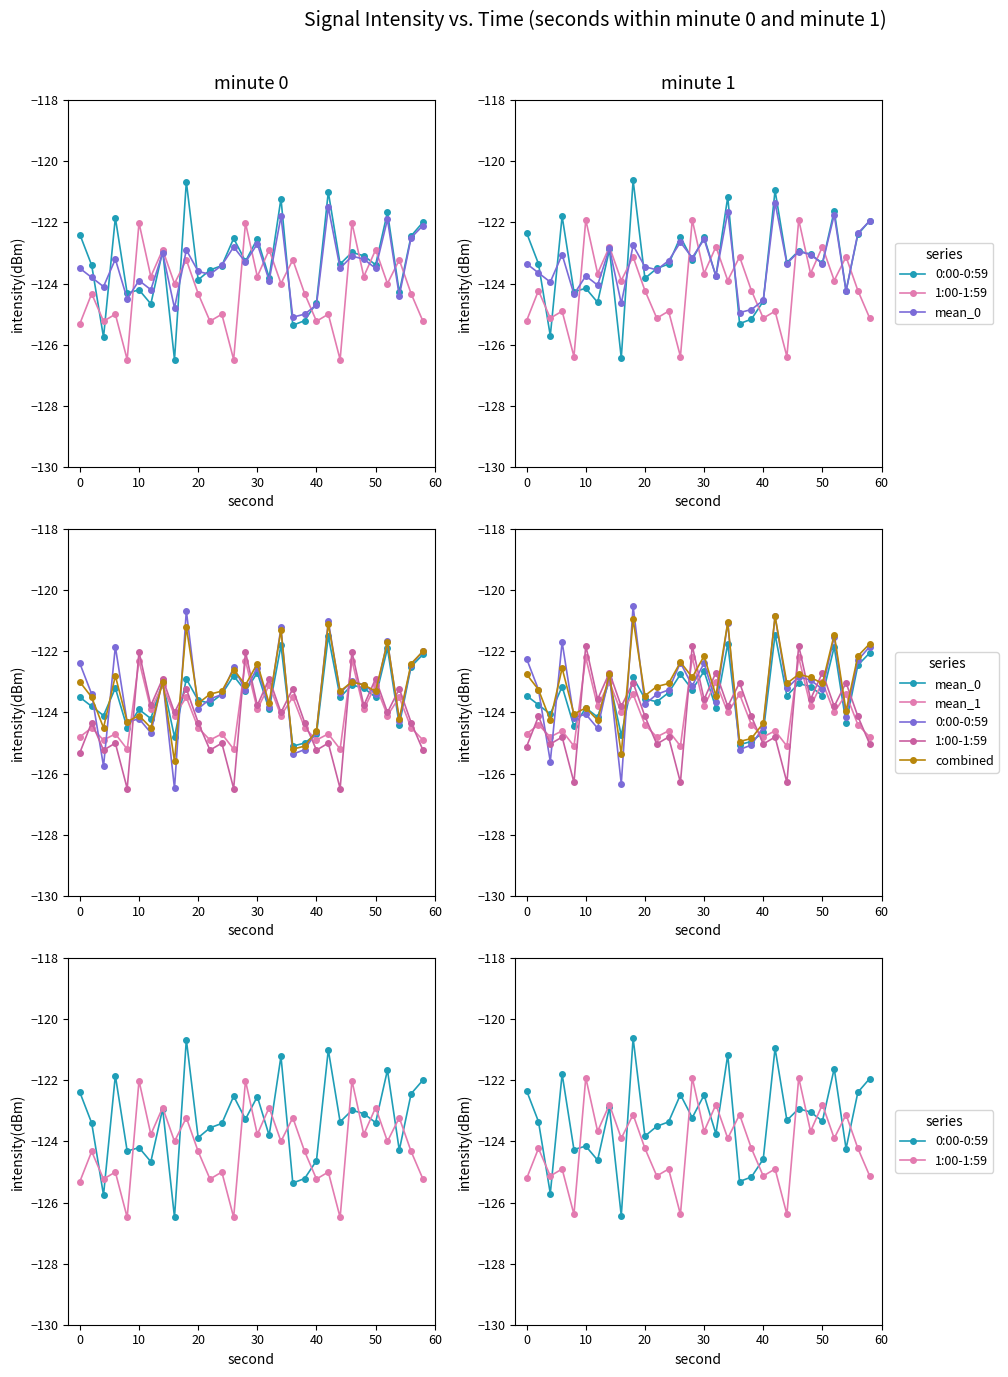

At which category is the sum across all series the highest?

18